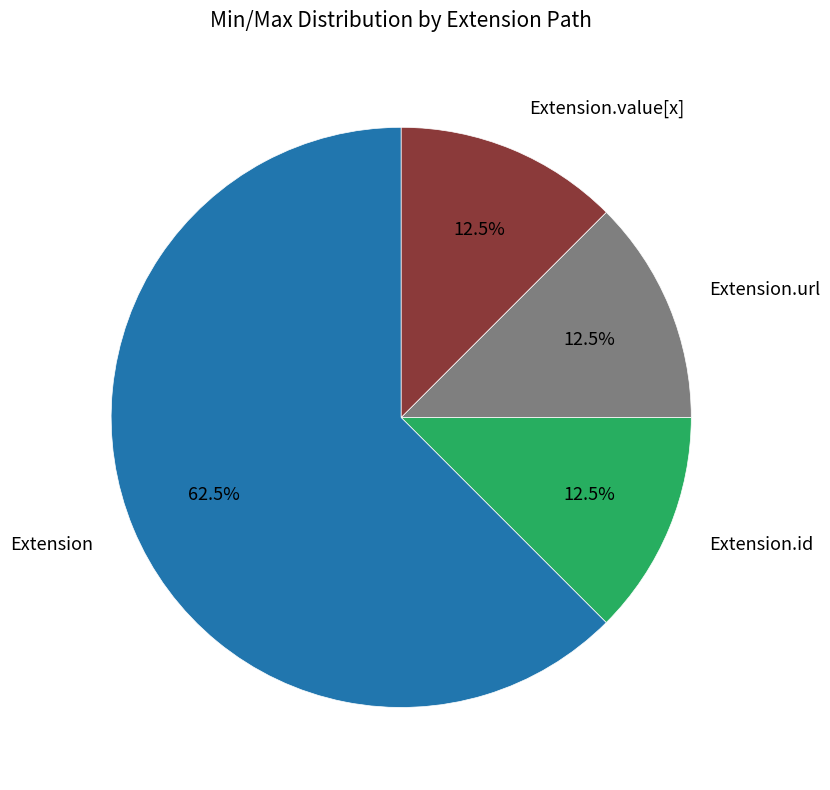

Is there a majority slice in this chart?

Yes